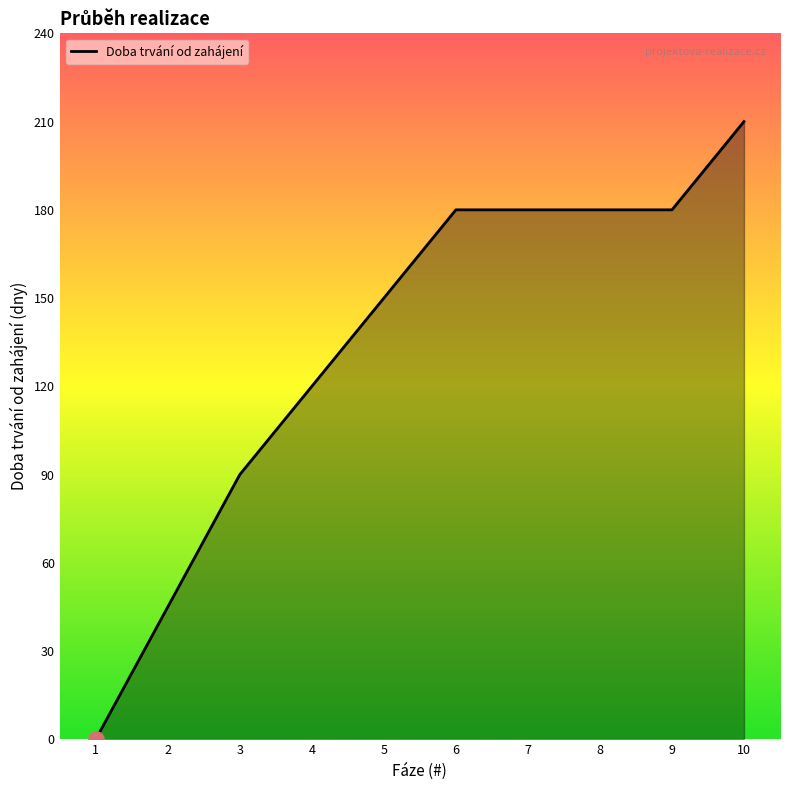

Which has a higher value, 7 or 4?

7